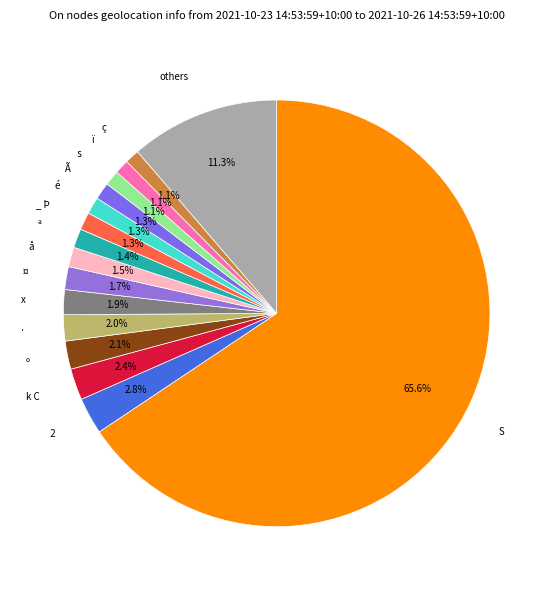

To the nearest percent, what is the average slice percentage?

6%